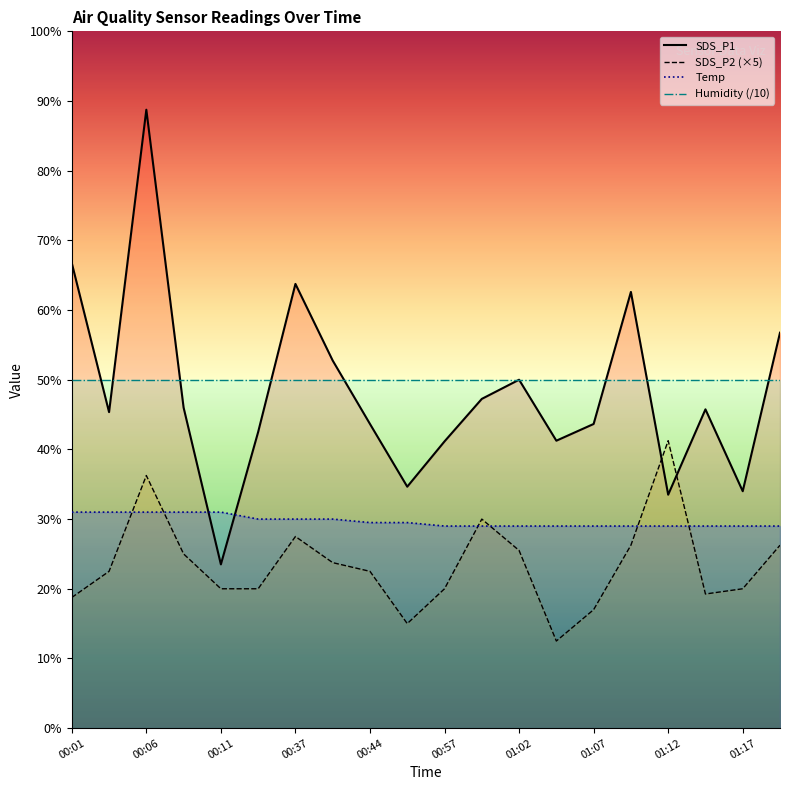

Does the chart display data point markers on the line(s)?

No